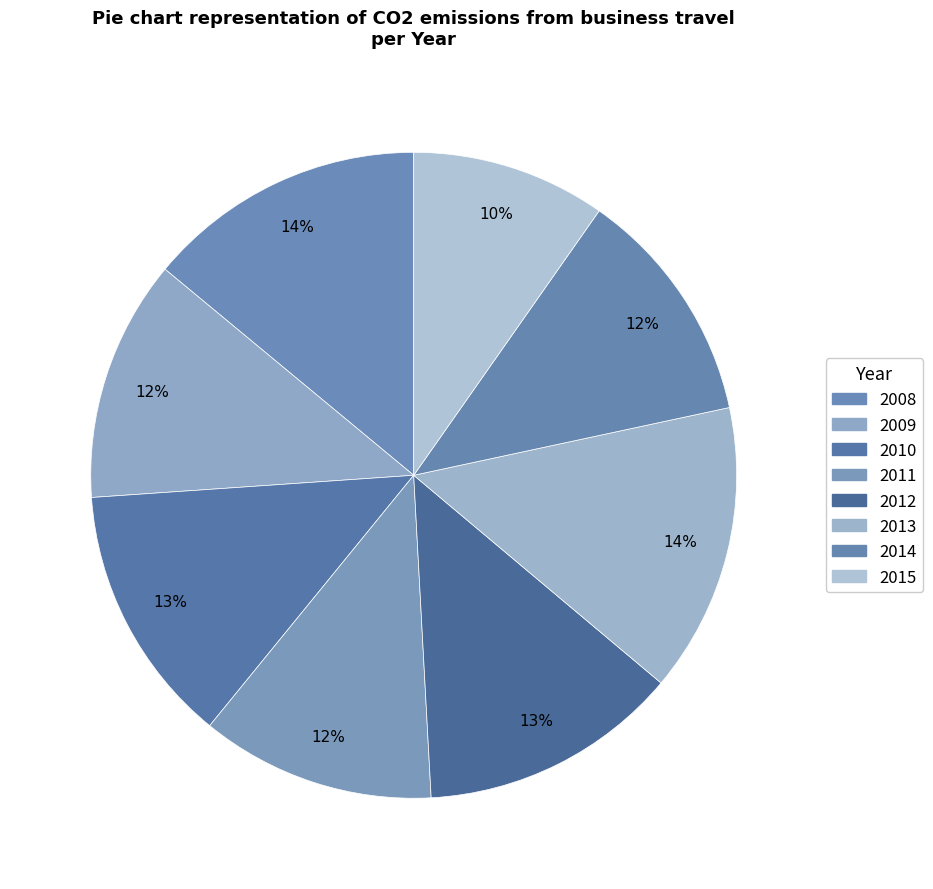

Count the number of slices in the pie.

8